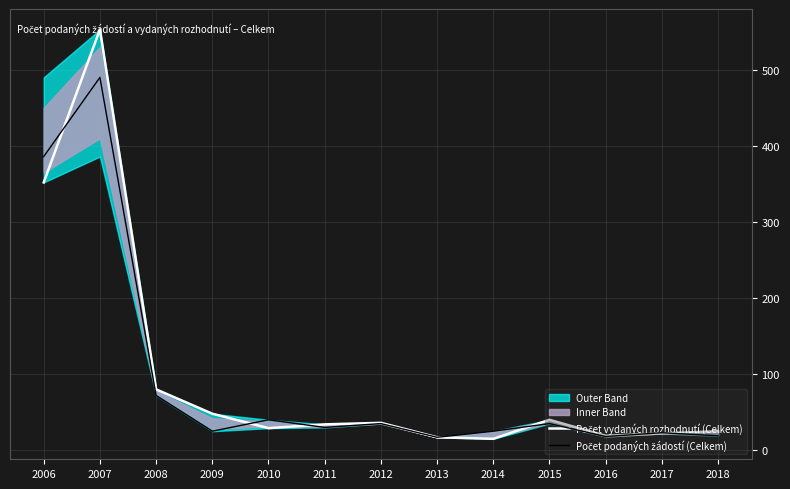

What is the sum of the Počet vydaných rozhodnutí (Celkem) values at 2014 and 2006?

367